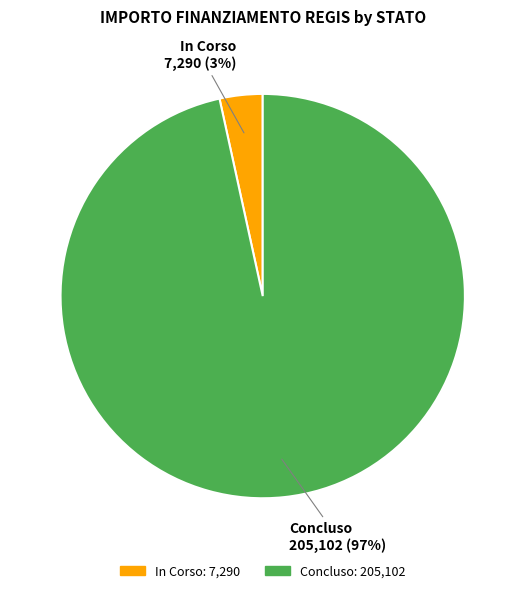

To the nearest percent, what is the combined percentage of In Corso and Concluso?

100%